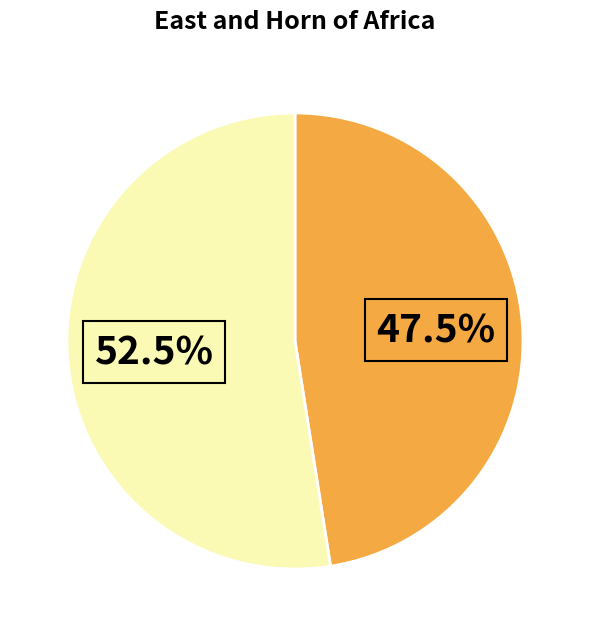

Is there a majority slice in this chart?

Yes